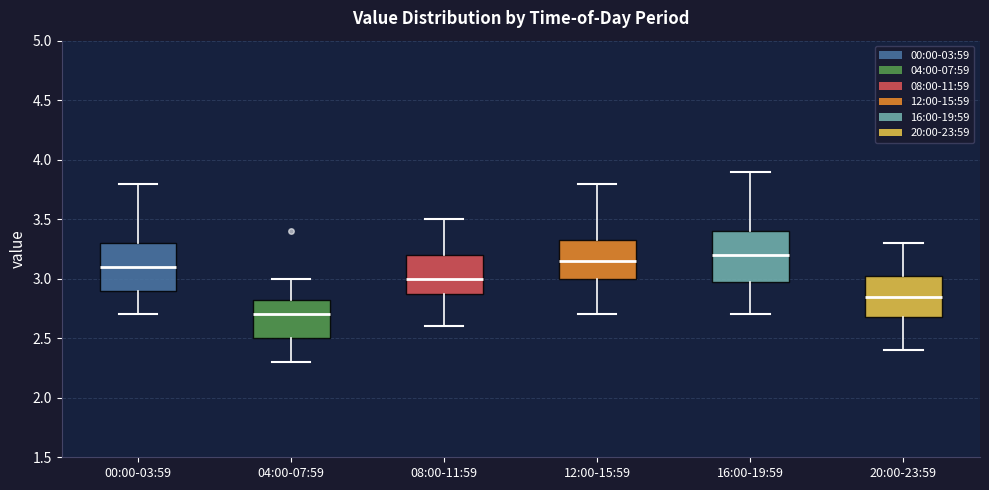

Where does the upper whisker of the box for 12:00-15:59 end on the y-axis? The values are not printed on the chart, so give them approximately, as read against the axis.

3.80